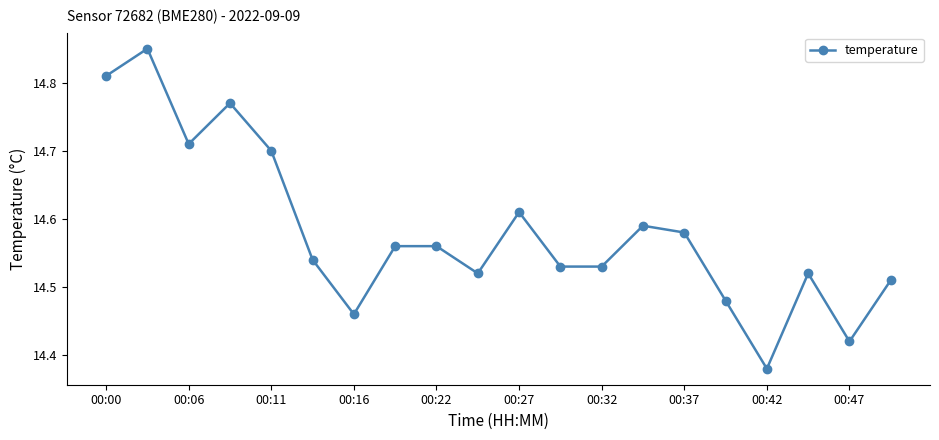

What is the difference between the second highest and second lowest values?

0.4